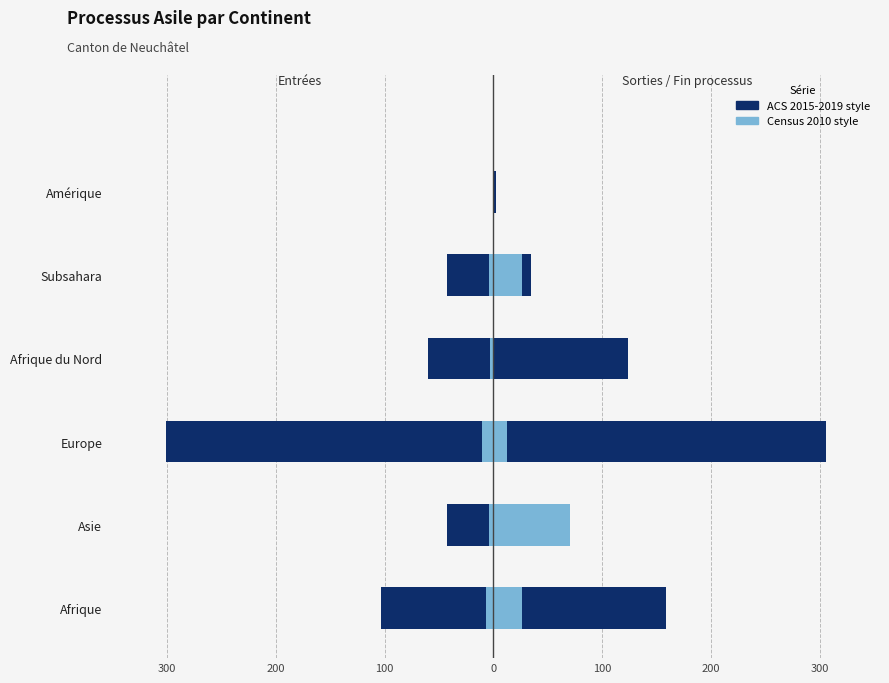

What is the sum of all Entrées (ACS 2015-2019) values?

-550